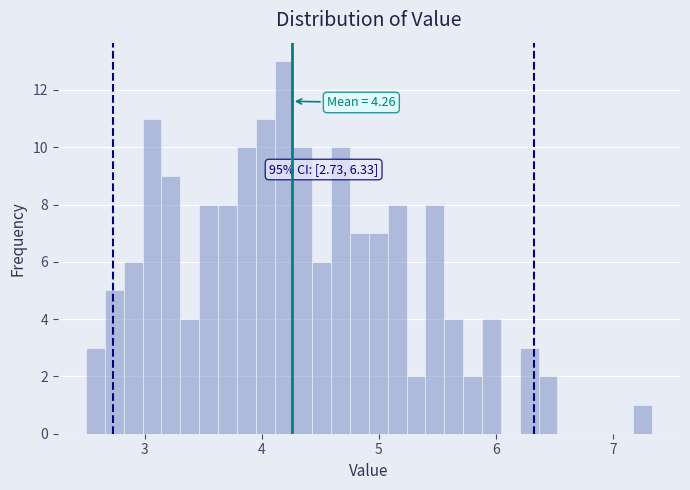

Read against the x-axis, roughly where is the centre of the tallest bar?

4.2